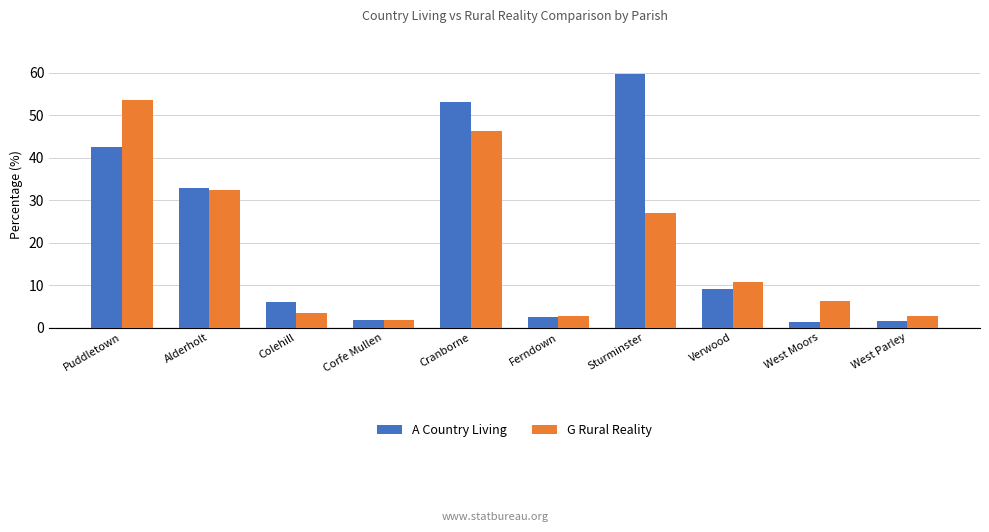

What are all the series names shown in the legend?

A Country Living, G Rural Reality